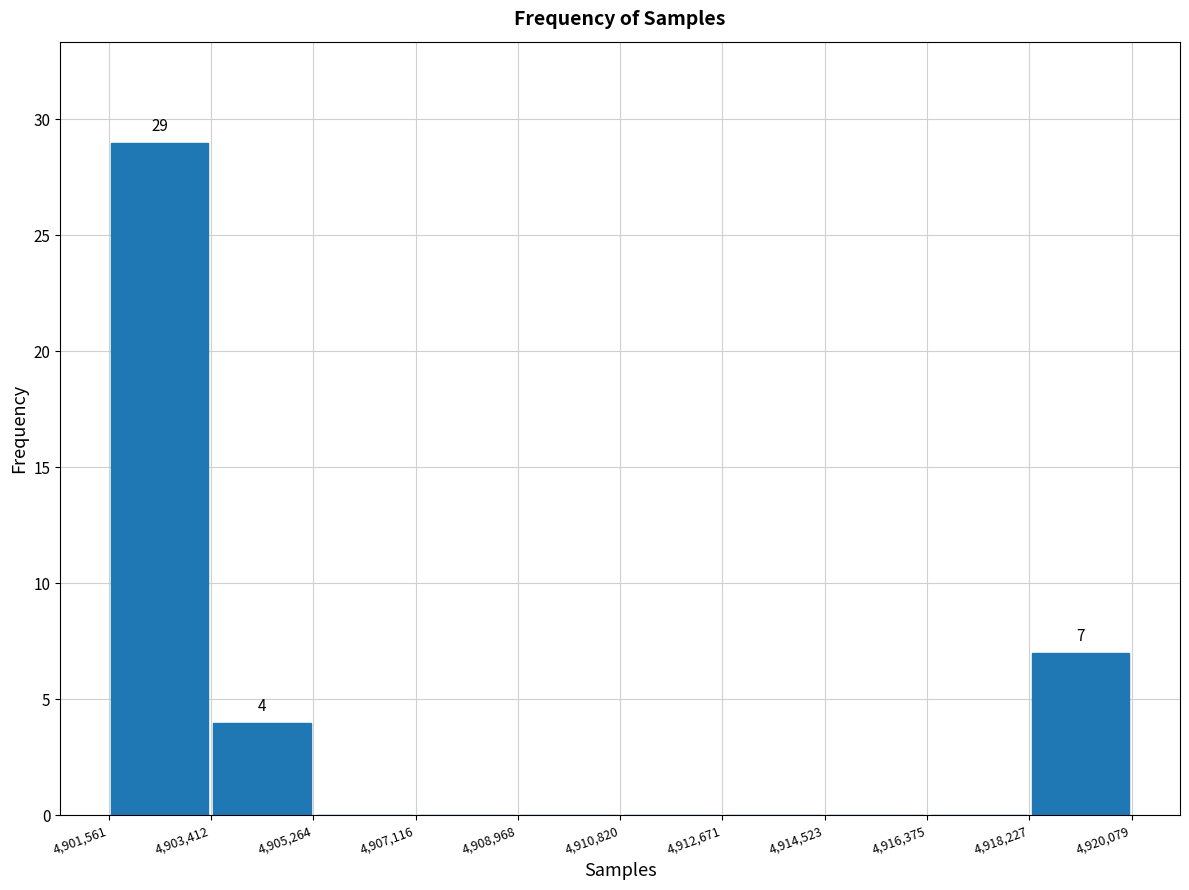

Over which range of the x-axis is the bar tallest?

4,901,561 to 4,903,412